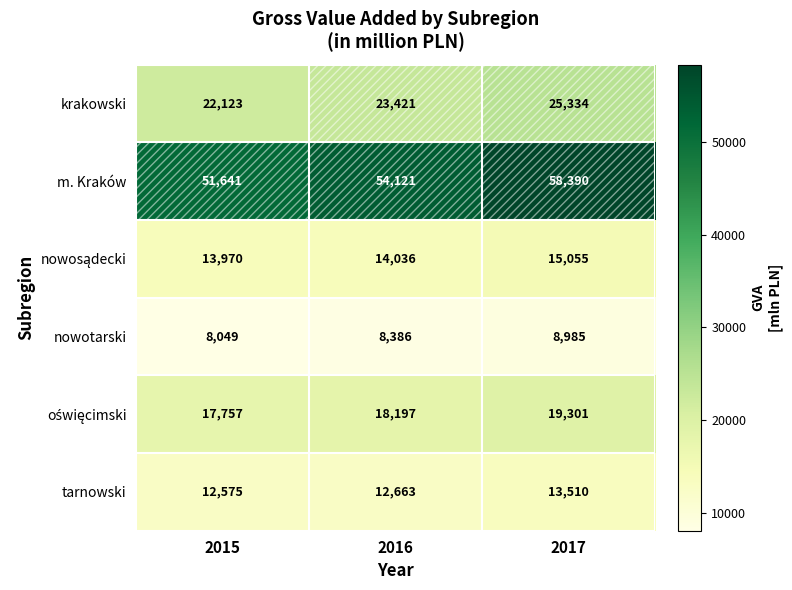

Which series changed the most between 2015 and 2017?

m. Kraków